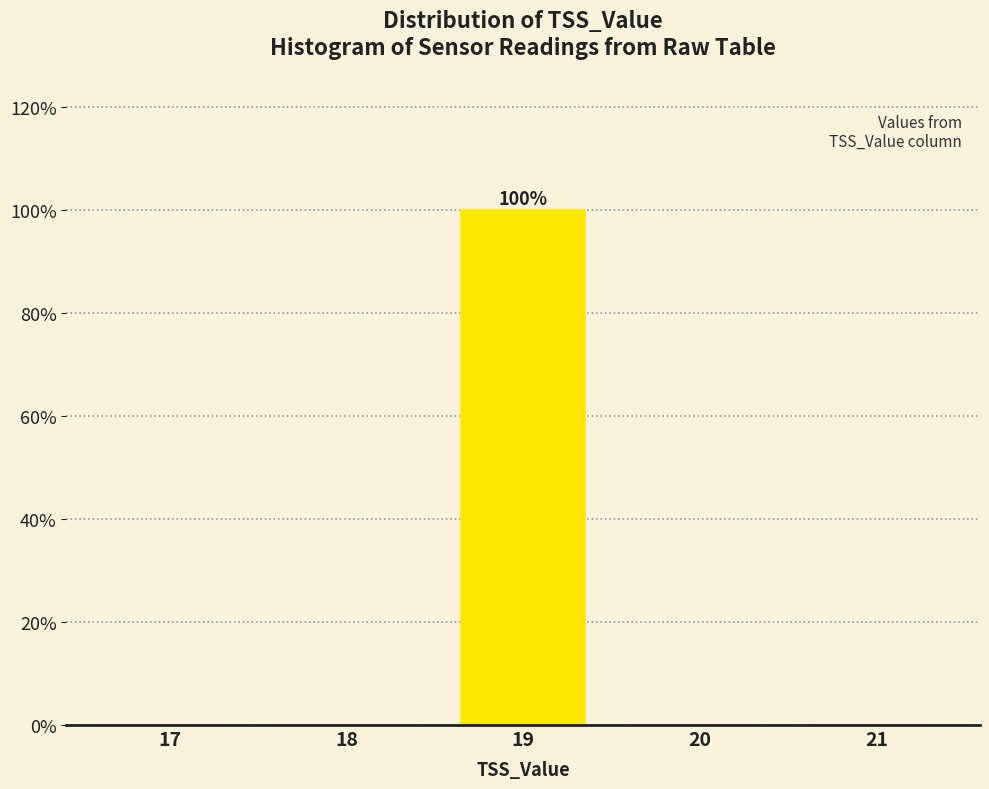

Reading left to right, transcribe all the data shown in this chart.

17=0	18=0	19=100	20=0	21=0